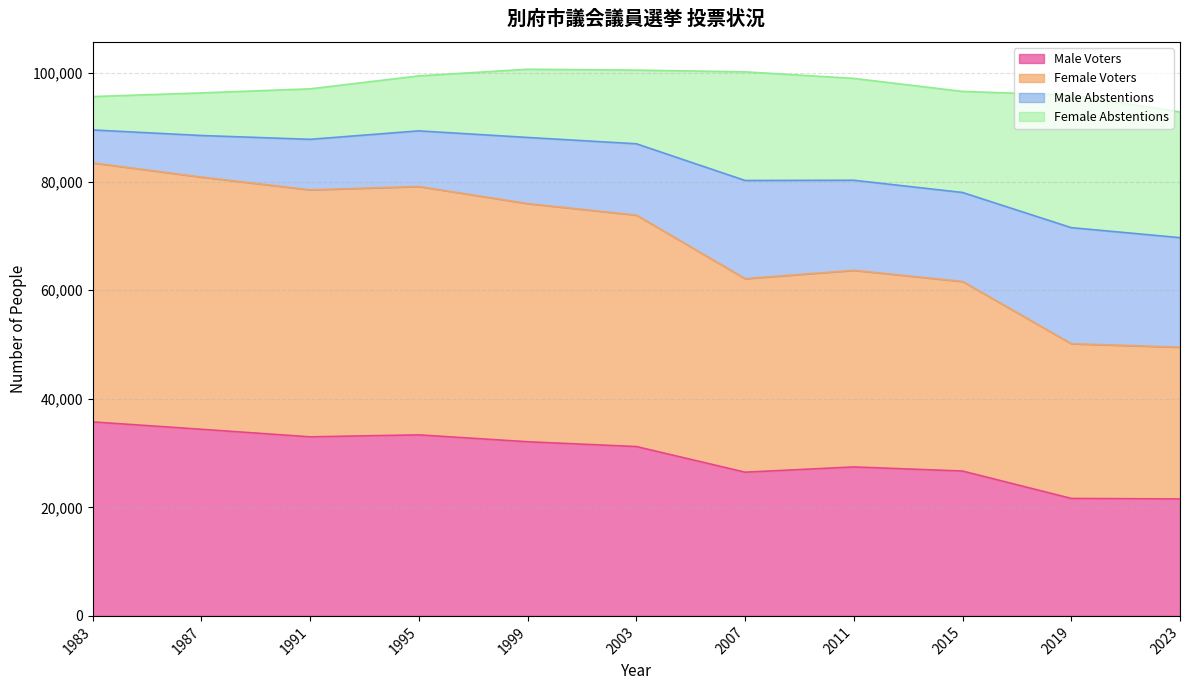

True or false: Female Voters and Male Voters cross at least once.

False